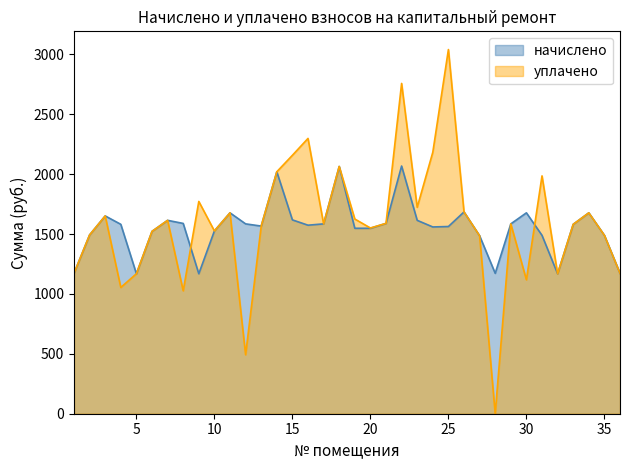

Read the начислено value at 26.

1685.0